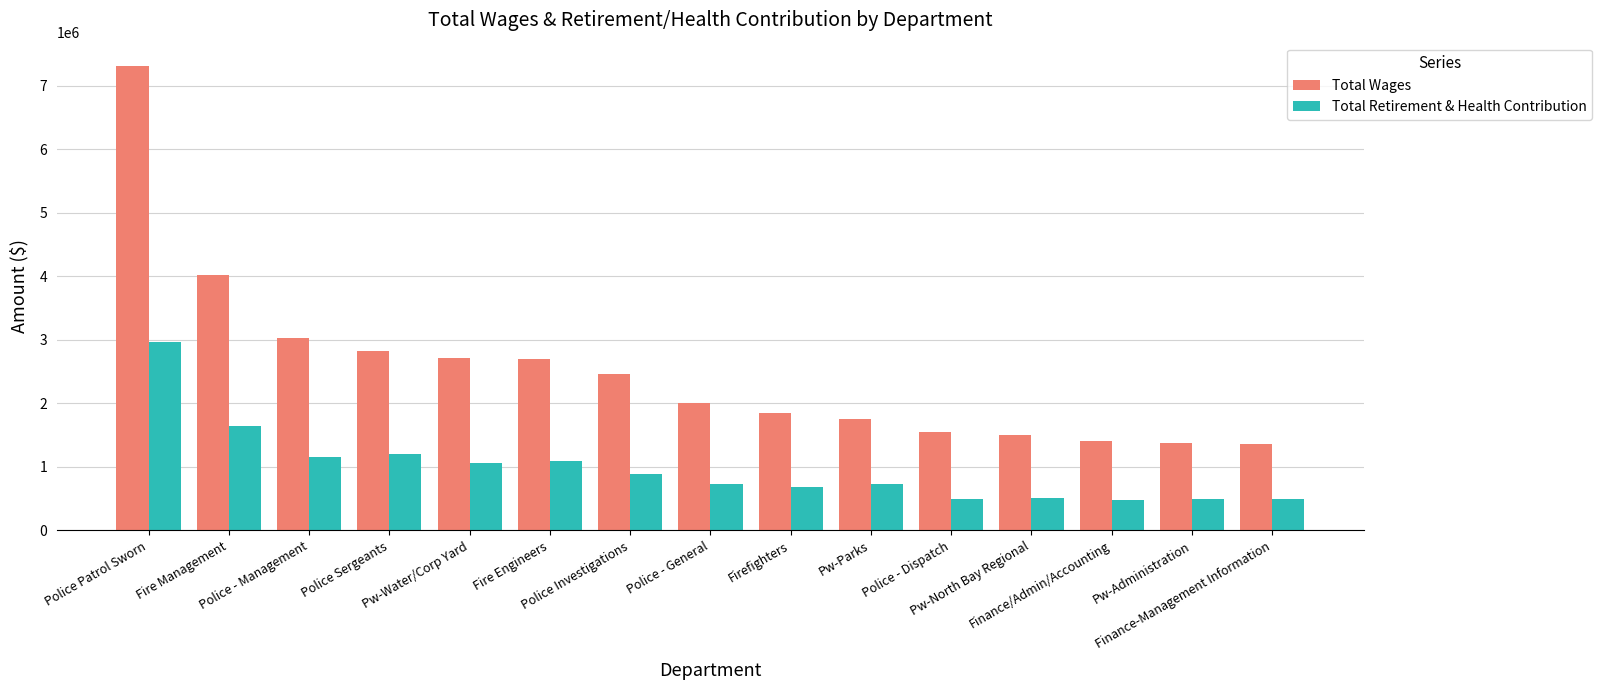

What is the difference between the second highest and second lowest values in the Total Wages series?

2642257